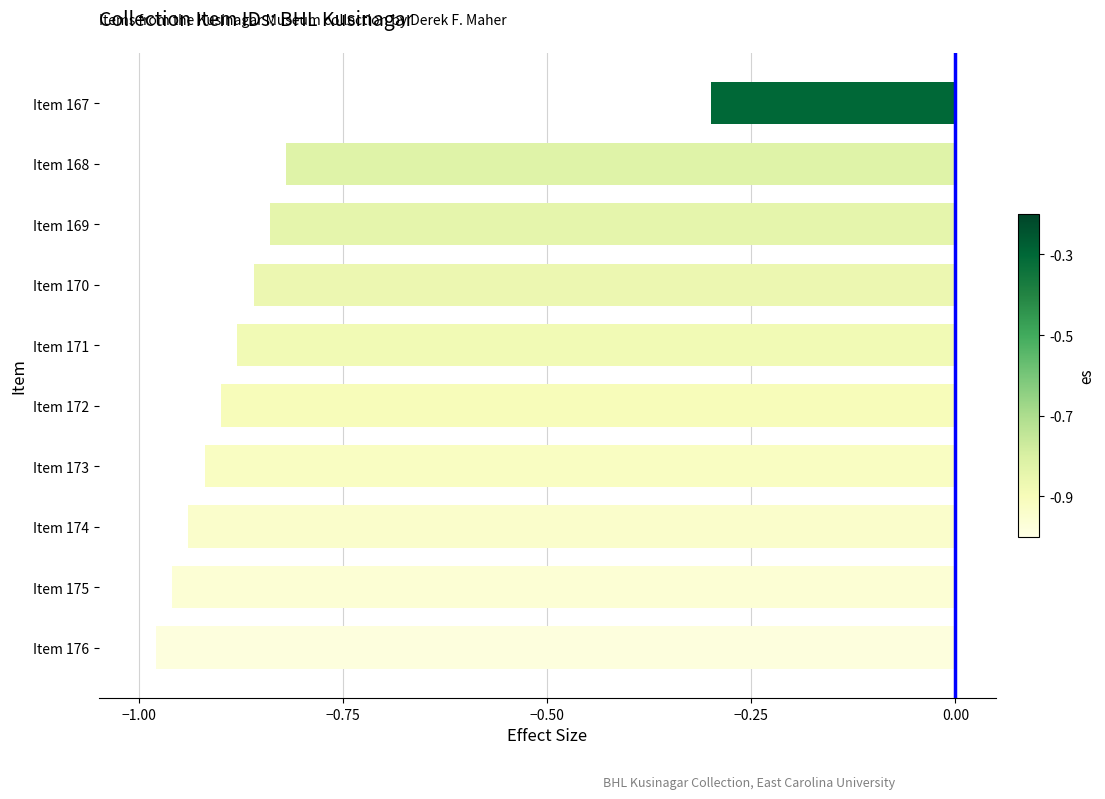

What is the maximum value shown in the chart?

-0.3